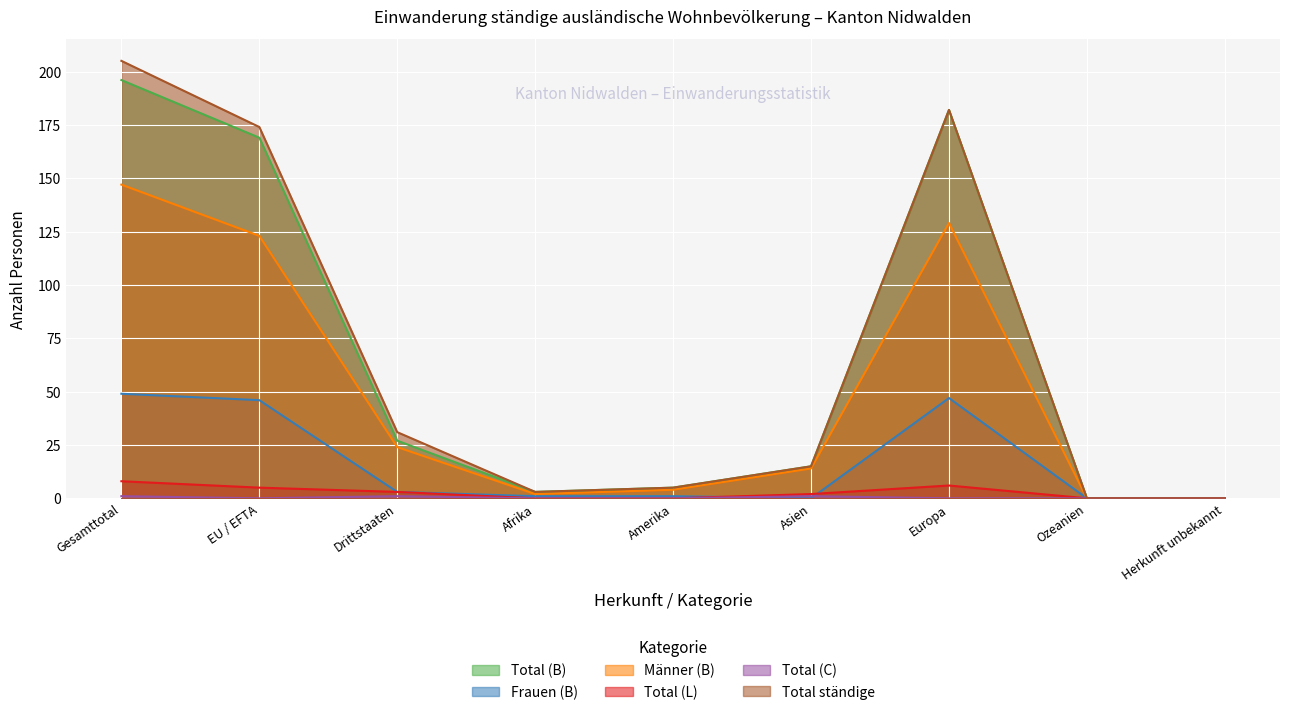

What is the average value of the Total (L) series?

3